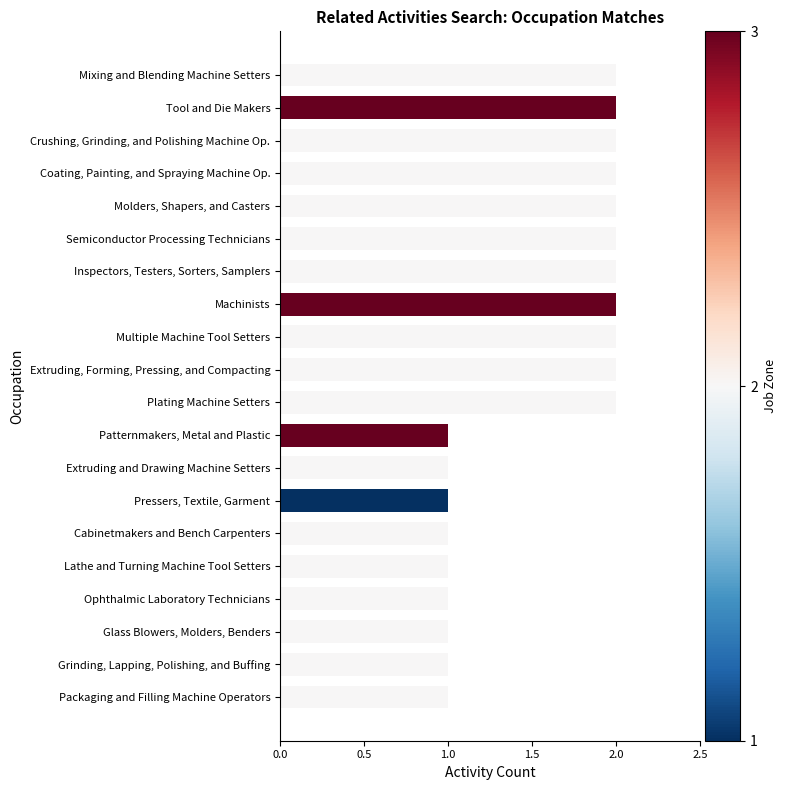

What is the maximum value shown in the chart?

2